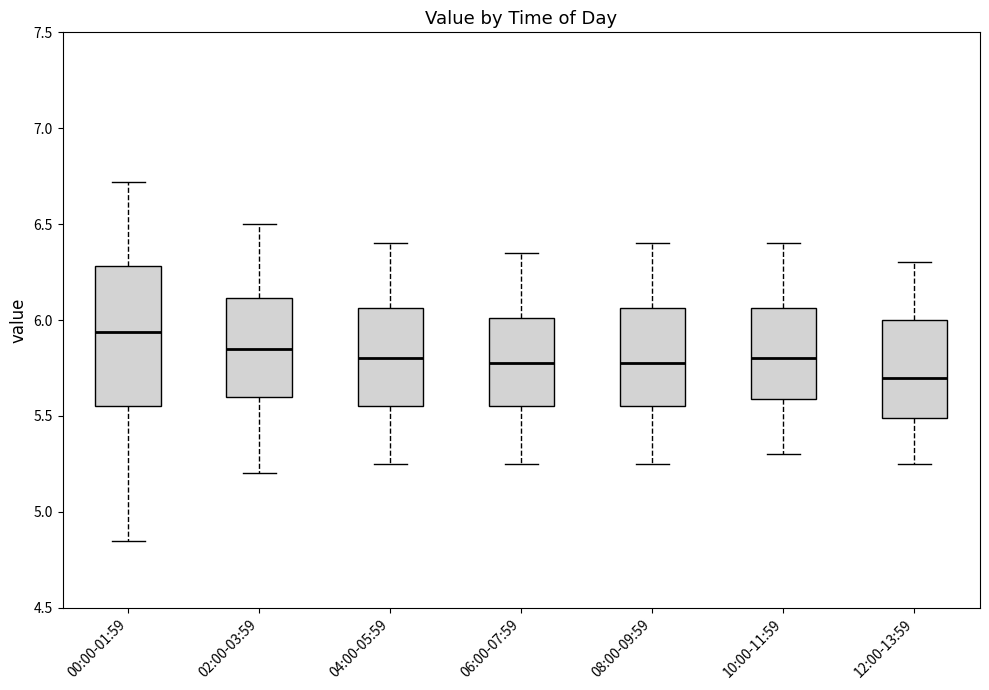

Which box has the lowest median line?

12:00-13:59